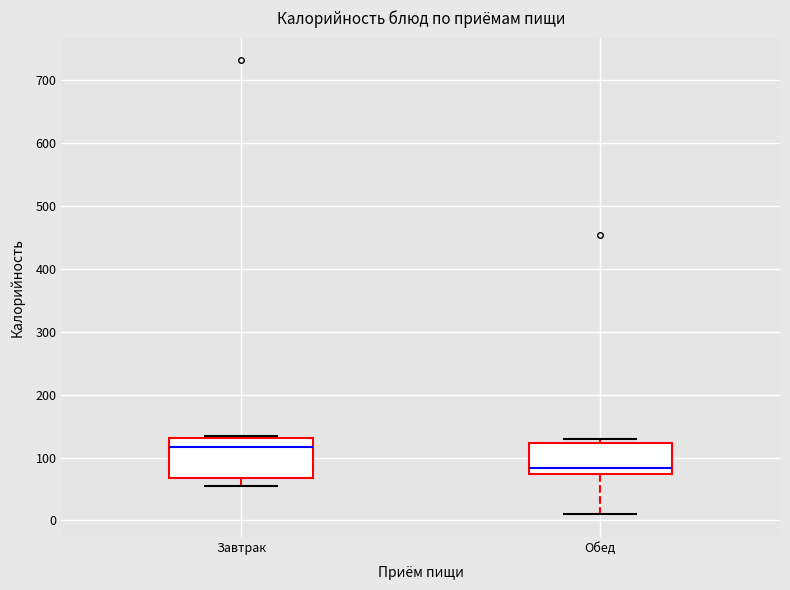

Reading left to right, transcribe this box plot: for each box, give where its median line is, the range the box spans, and where its two whiskers end, as read against the y-axis. The values are not printed on the chart, so give them approximately, as read against the axis.

Завтрак: median 120, box 70 to 130, whiskers 50 to 130
Обед: median 80, box 70 to 120, whiskers 10 to 130